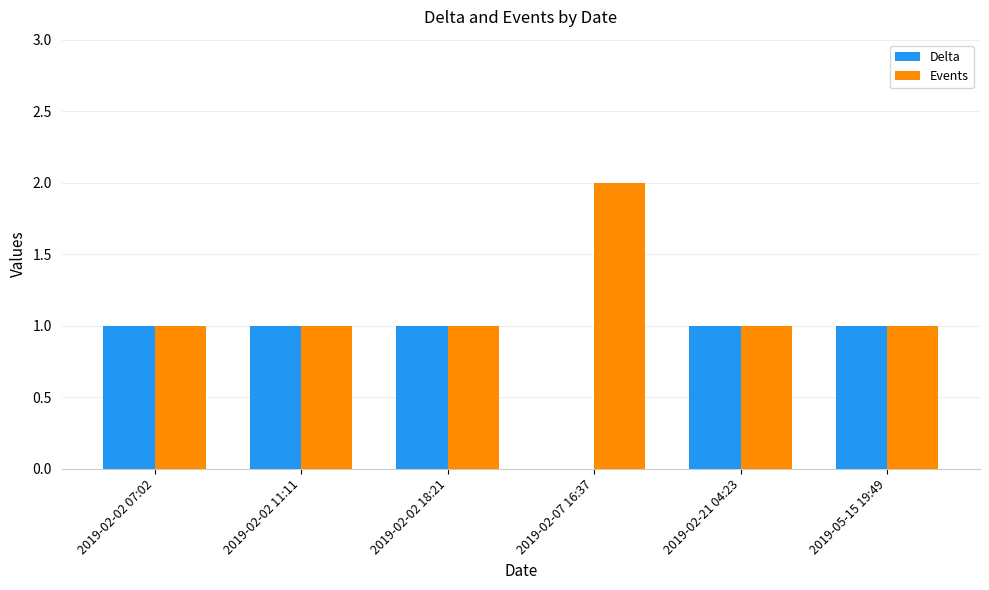

Does the chart contain stacked bars?

No